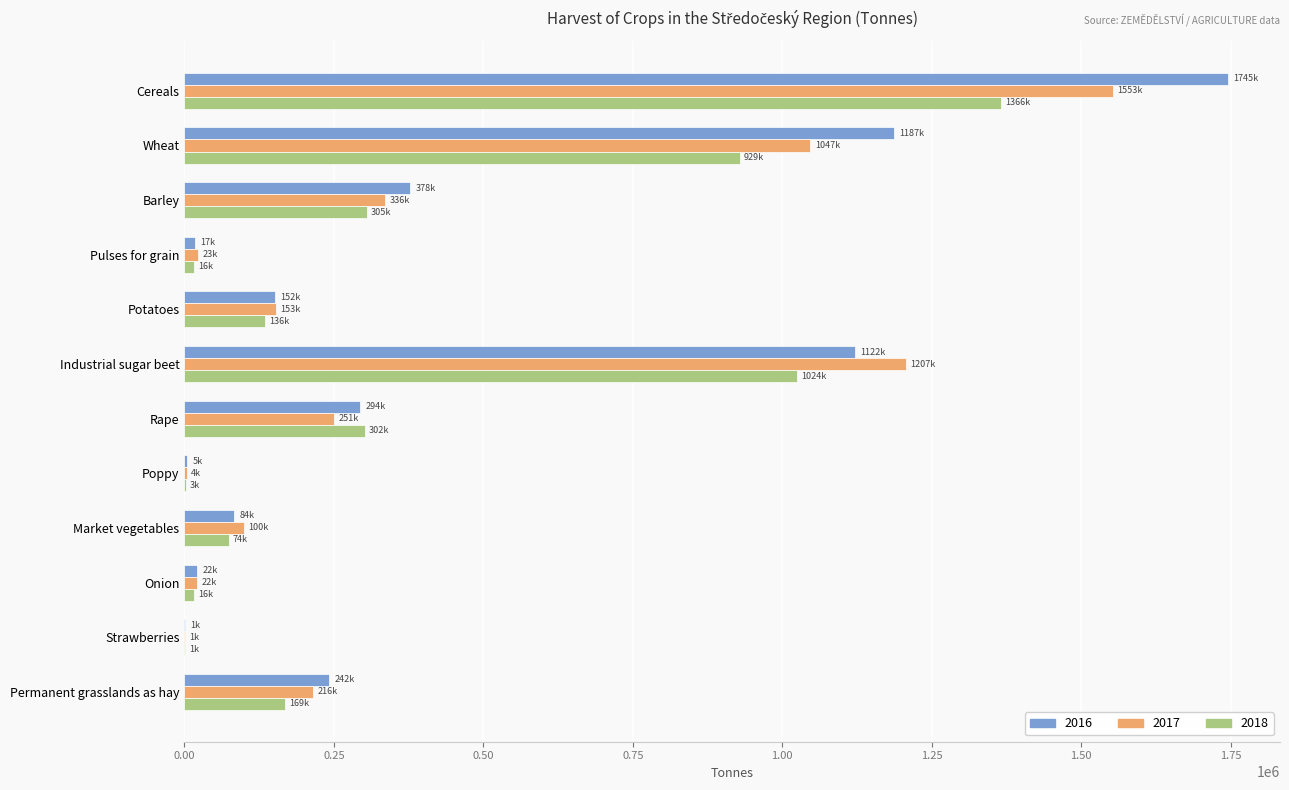

Is it true that 2016 equals 21633.2 at Onion?

True